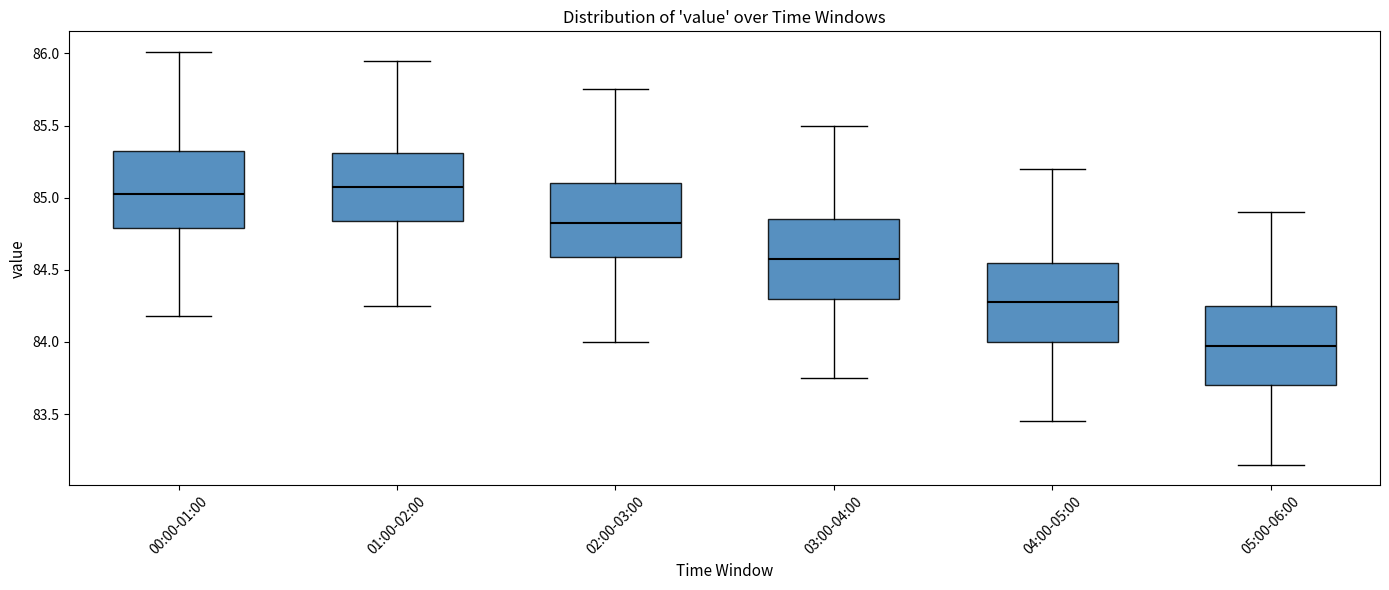

Reading left to right, transcribe this box plot: for each box, give where its median line is, the range the box spans, and where its two whiskers end, as read against the y-axis. The values are not printed on the chart, so give them approximately, as read against the axis.

00:00-01:00: median 85.05, box 84.80 to 85.35, whiskers 84.20 to 86.00
01:00-02:00: median 85.10, box 84.85 to 85.30, whiskers 84.25 to 85.95
02:00-03:00: median 84.85, box 84.60 to 85.10, whiskers 84.00 to 85.75
03:00-04:00: median 84.60, box 84.30 to 84.85, whiskers 83.75 to 85.50
04:00-05:00: median 84.30, box 84.00 to 84.55, whiskers 83.45 to 85.20
05:00-06:00: median 84.00, box 83.70 to 84.25, whiskers 83.15 to 84.90